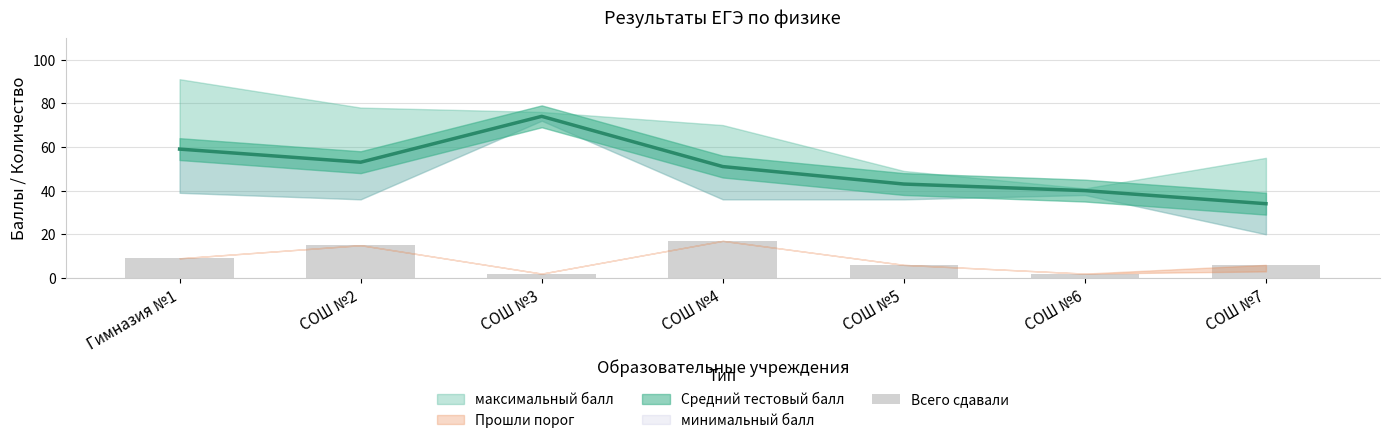

Reading left to right, extract all data points from this chart.

Гимназия №1=9	СОШ №2=15	СОШ №3=2	СОШ №4=17	СОШ №5=6	СОШ №6=2	СОШ №7=6